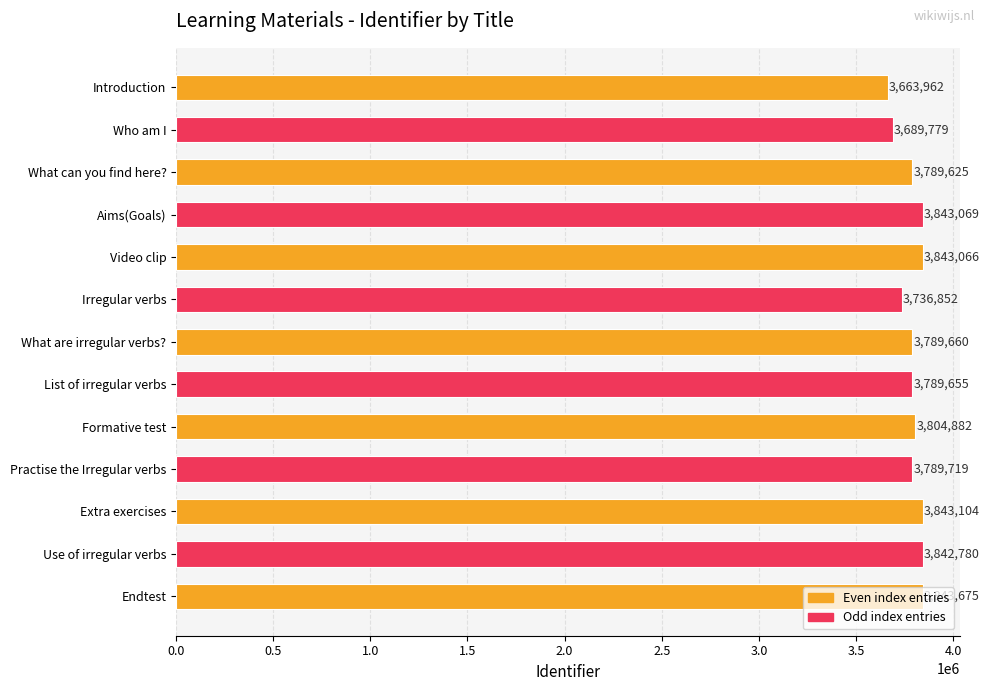

What is the label of the 6th bar from the bottom?

List of irregular verbs